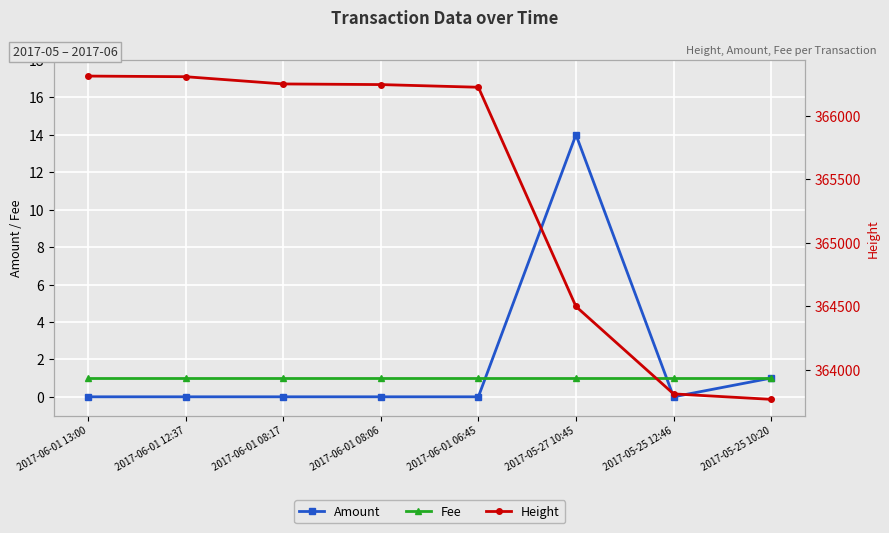

True or false: Amount has a value of 10 at 2017-06-01 13:00.

False